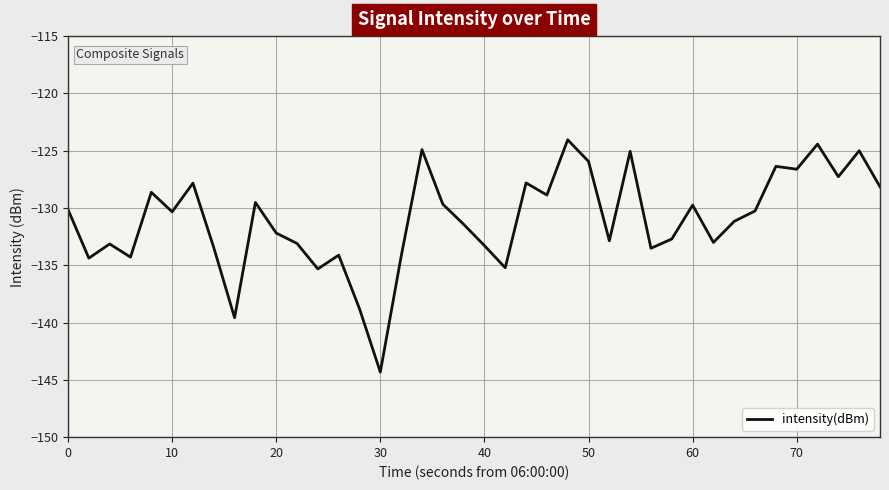

What is the minimum value shown in the chart?

-144.3